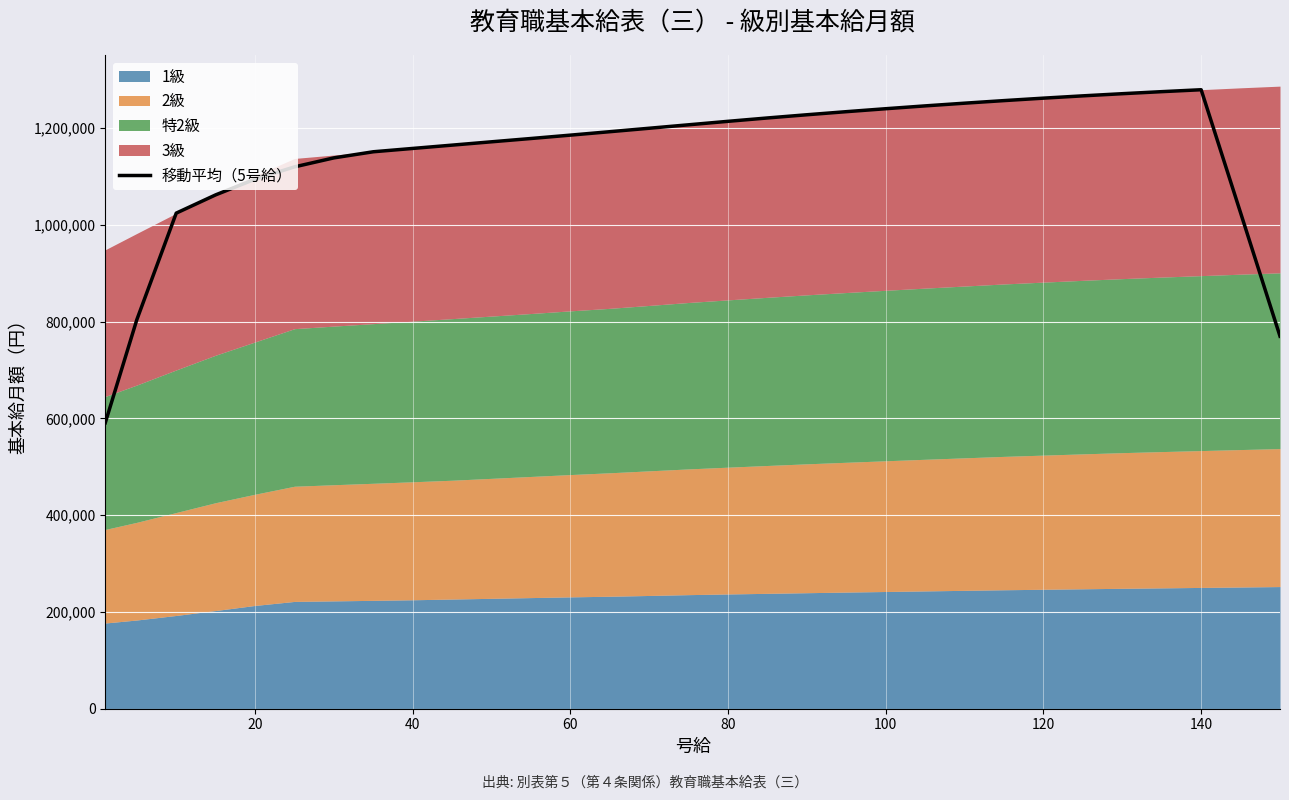

What is the lowest value of the 移動平均（5号給） series?

591040